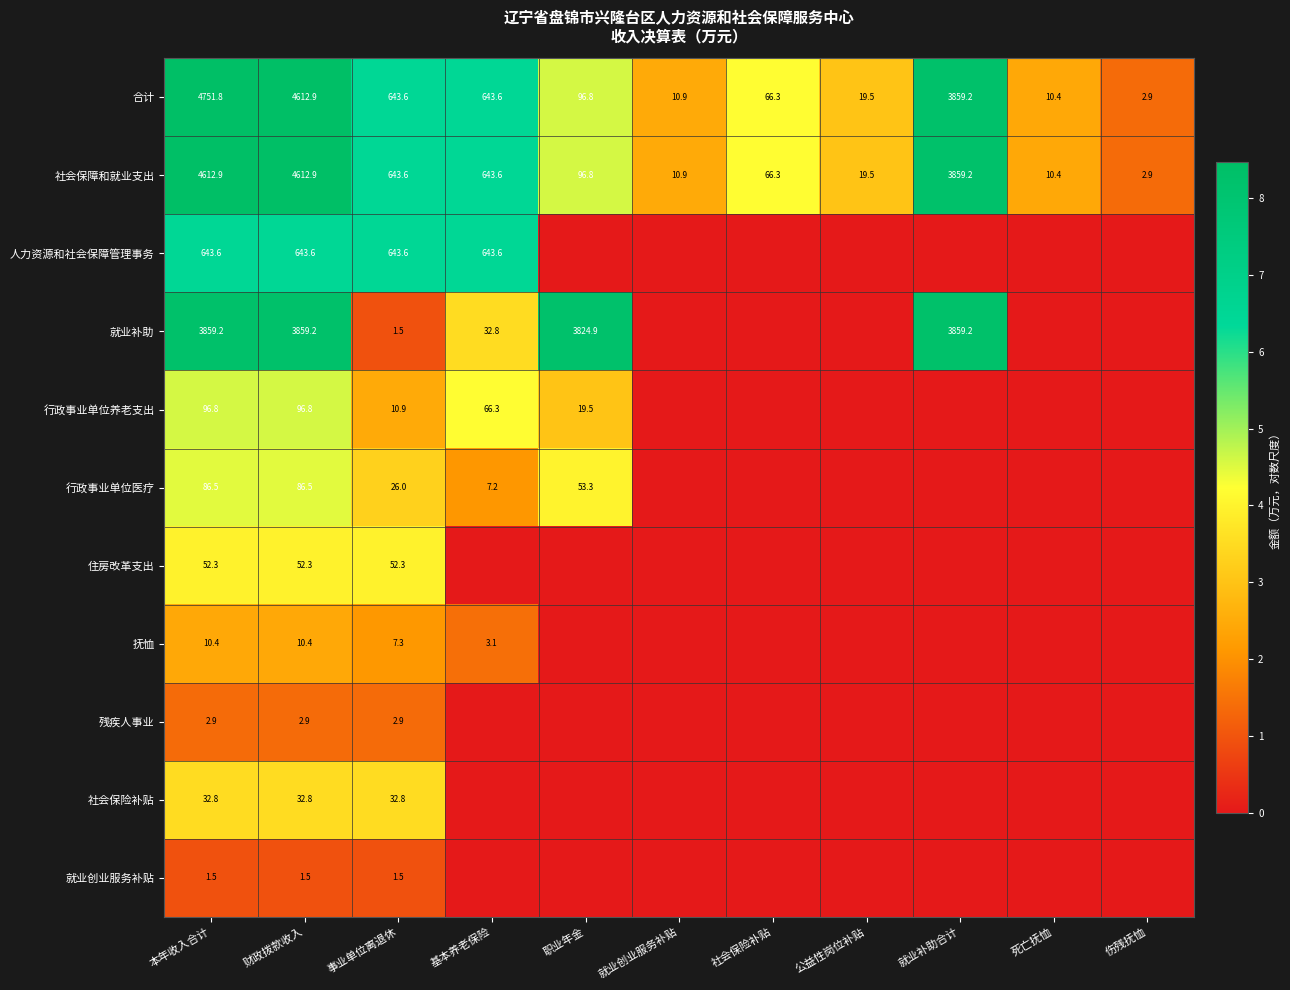

What is the spread (max minus min) of values at 财政拨款收入?

4611.4